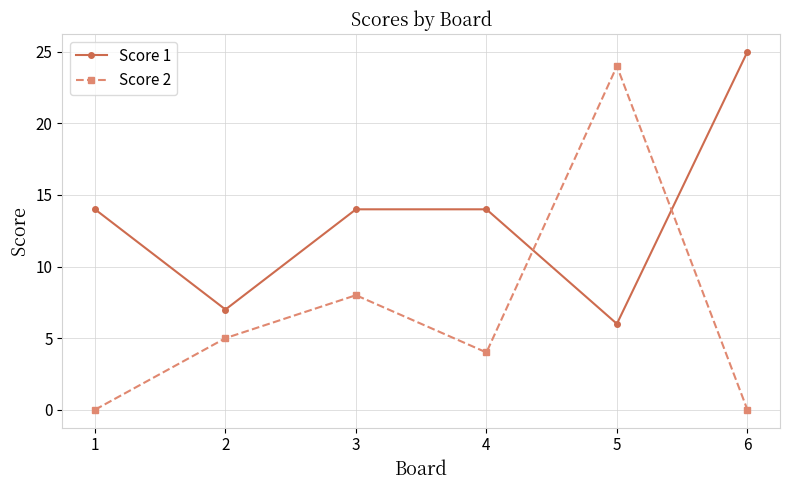

At which label is Score 2 closest to 12?

3